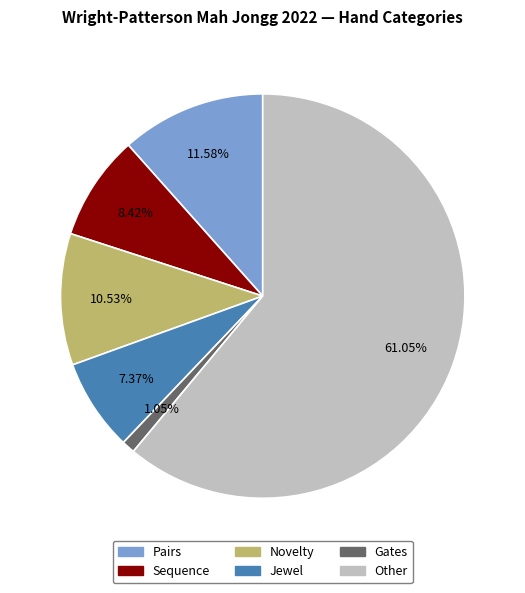

What is the majority slice?

Other